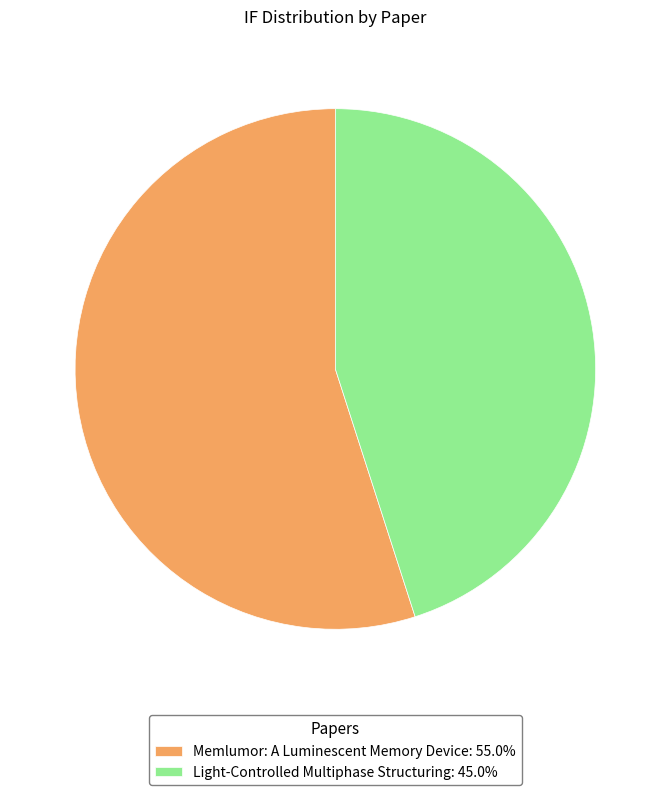

Combined, do Light-Controlled Multiphase Structuring: 45.0% and Memlumor: A Luminescent Memory Device: 55.0% account for over 50%?

Yes